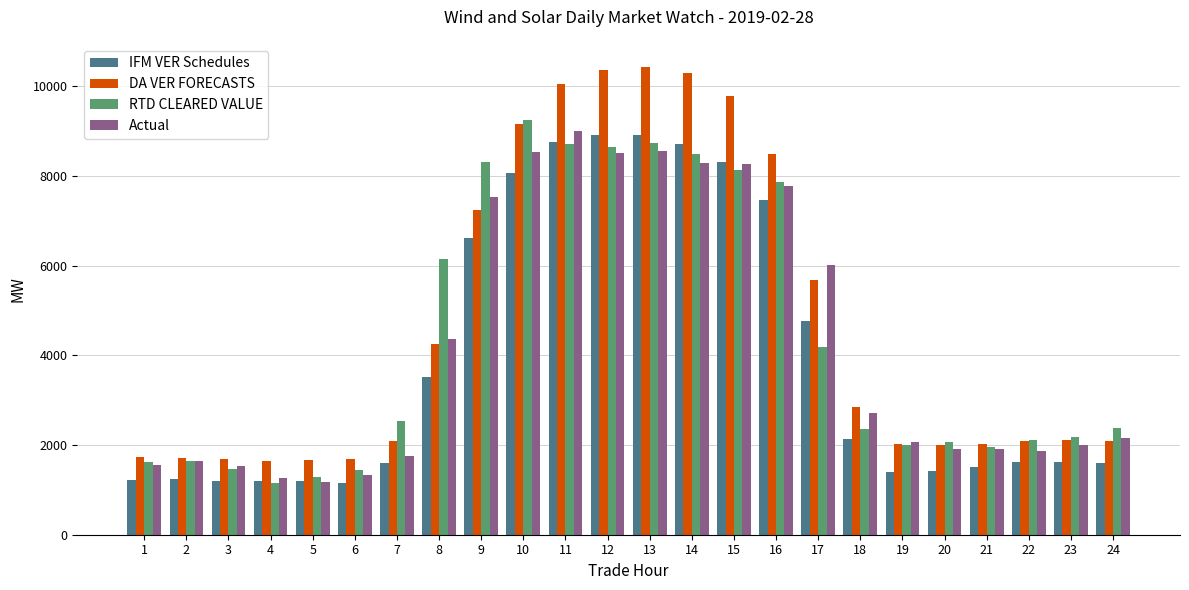

Read the IFM VER Schedules value at 15.

8316.6